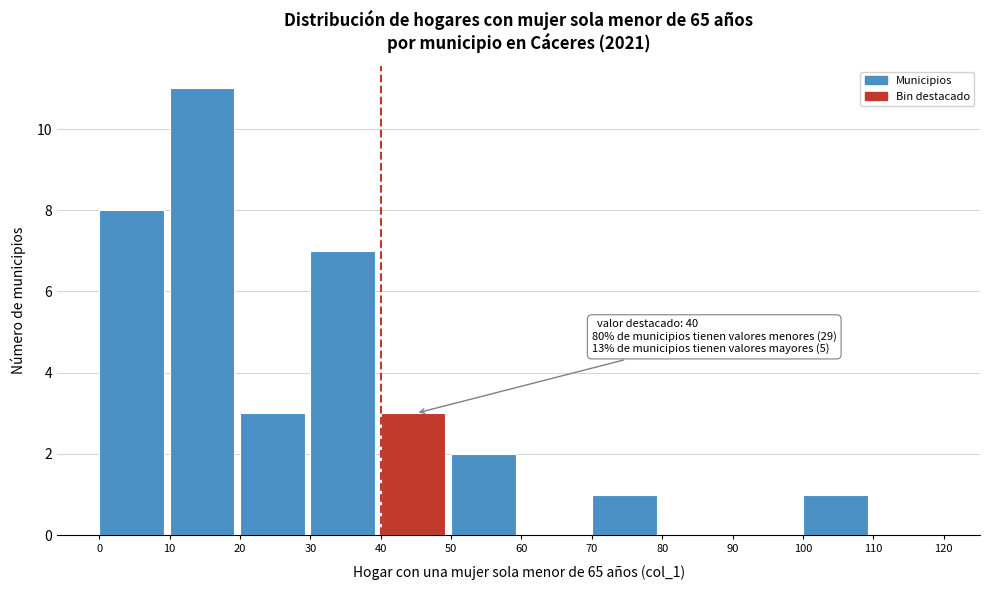

Which range on the x-axis has the tallest bar?

10 to 20